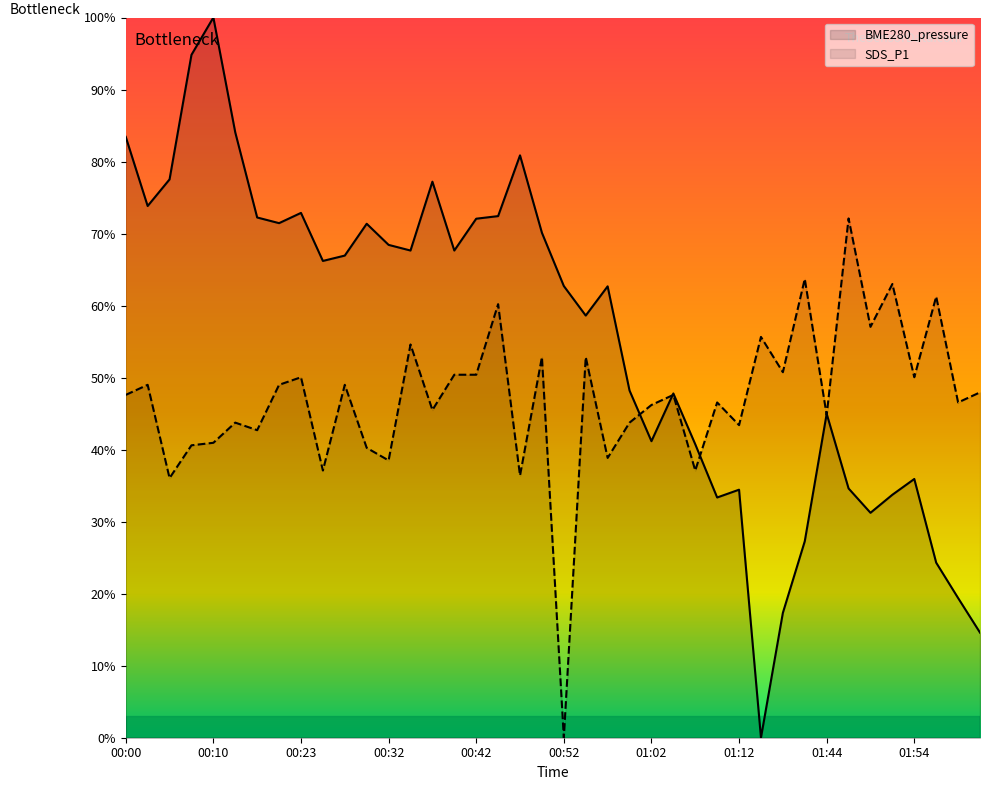

What is the sum of all BME280_pressure values?

2224.2